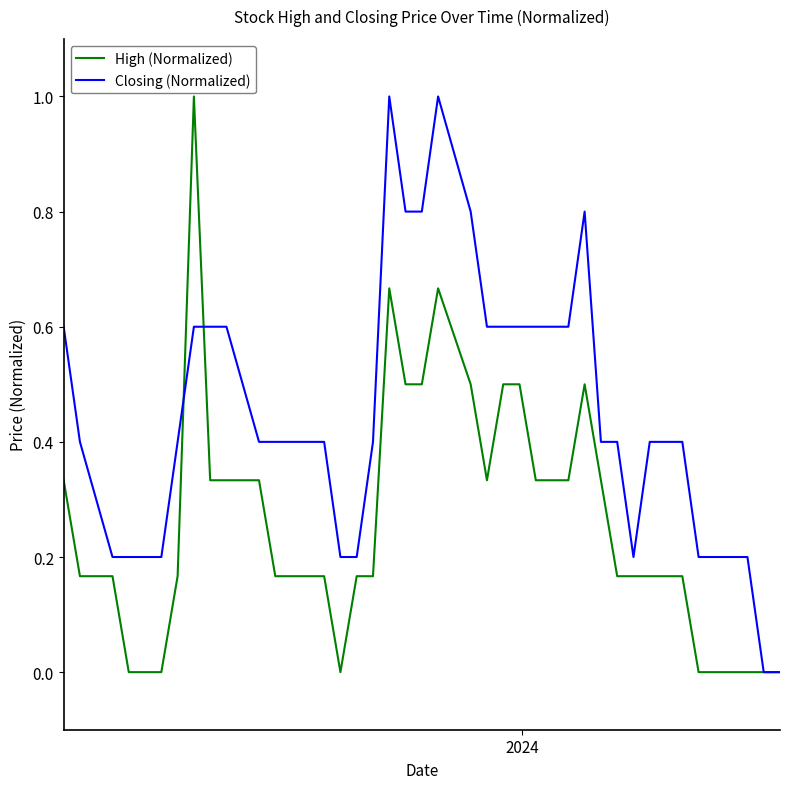

Rank the series by their average value, from lowest to highest.

High (Normalized), Closing (Normalized)